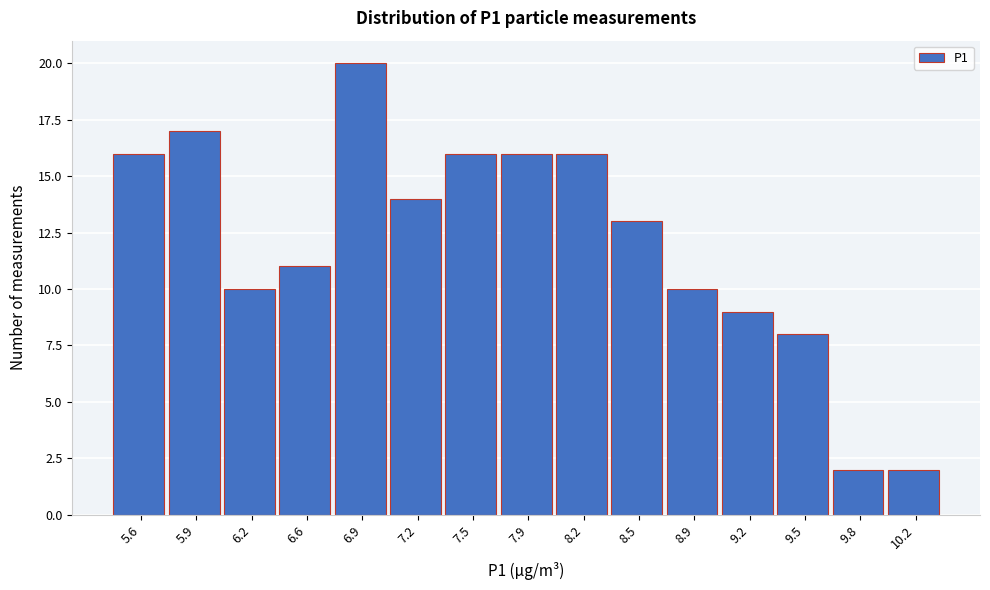

Over which range of the x-axis is the bar tallest?

6.70 to 7.05